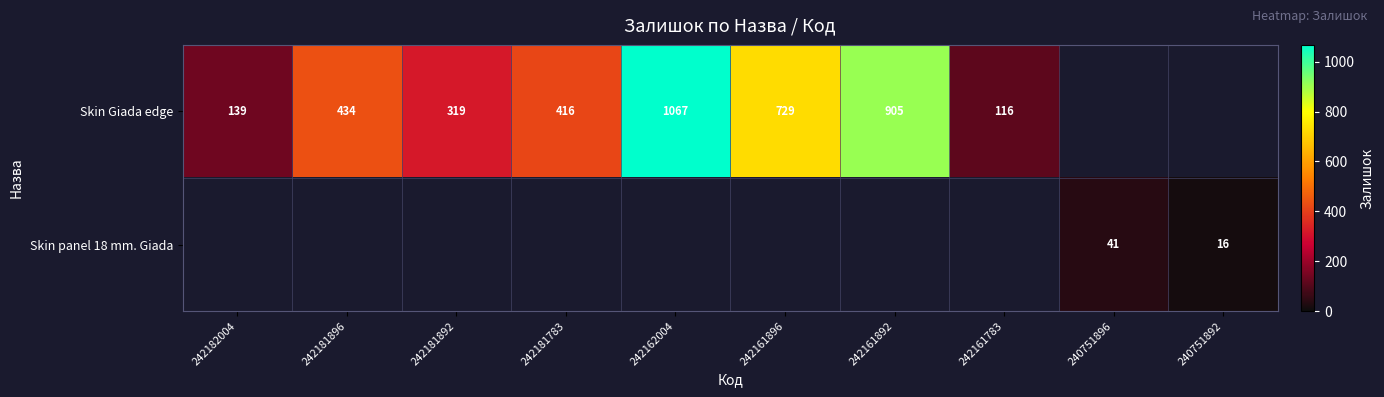

Is the value of Skin panel 18 mm. Giada at 240751896 greater than the value of Skin Giada edge at 242161892?

No